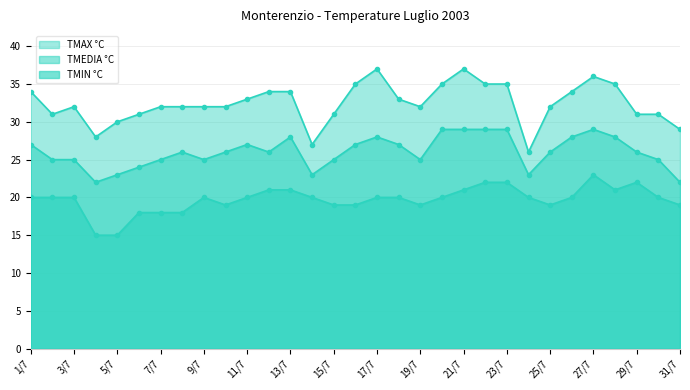

What is the total value across all series at 19/7?

76